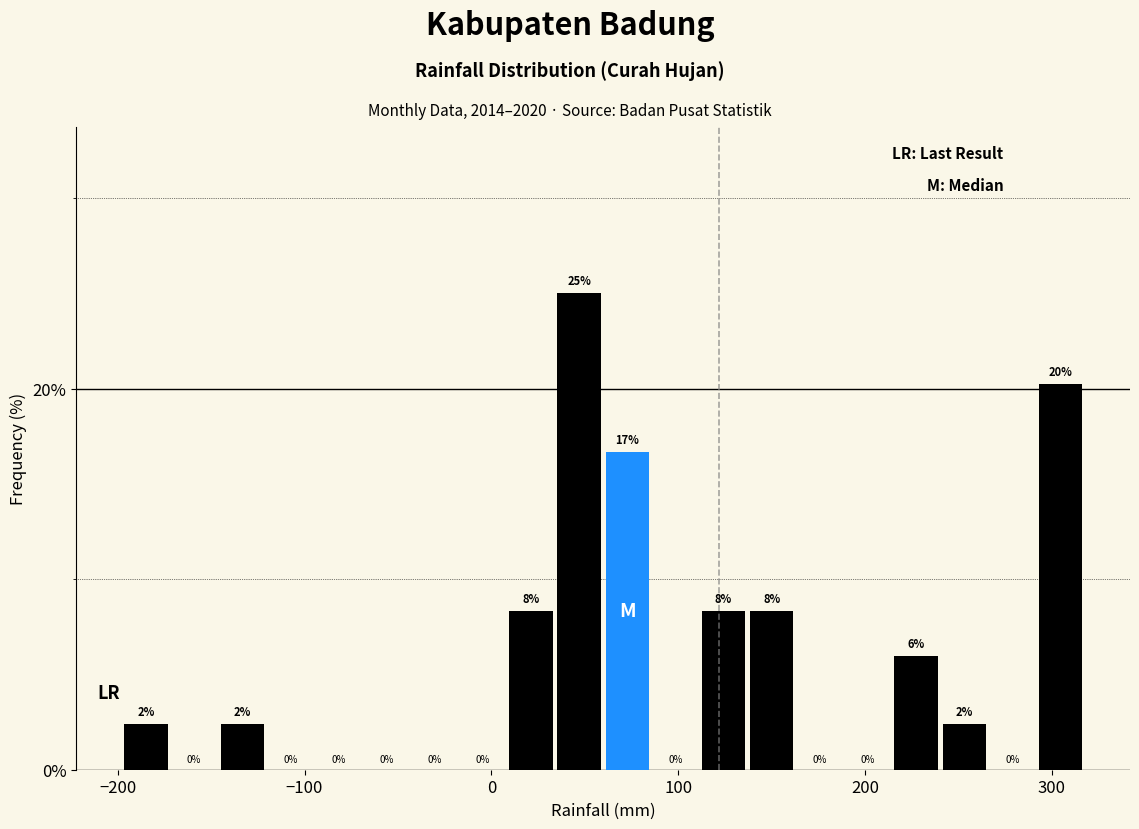

Read against the x-axis, roughly where is the centre of the tallest bar?

50